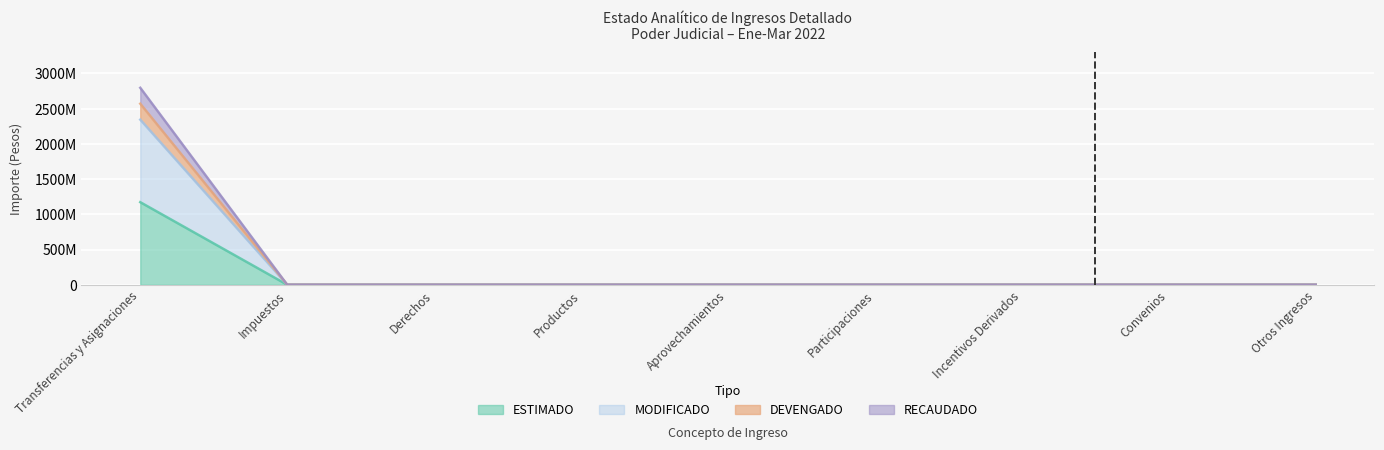

List the labels in order of MODIFICADO value, smallest first.

Impuestos, Derechos, Productos, Aprovechamientos, Participaciones, Incentivos Derivados, Convenios, Otros Ingresos, Transferencias y Asignaciones